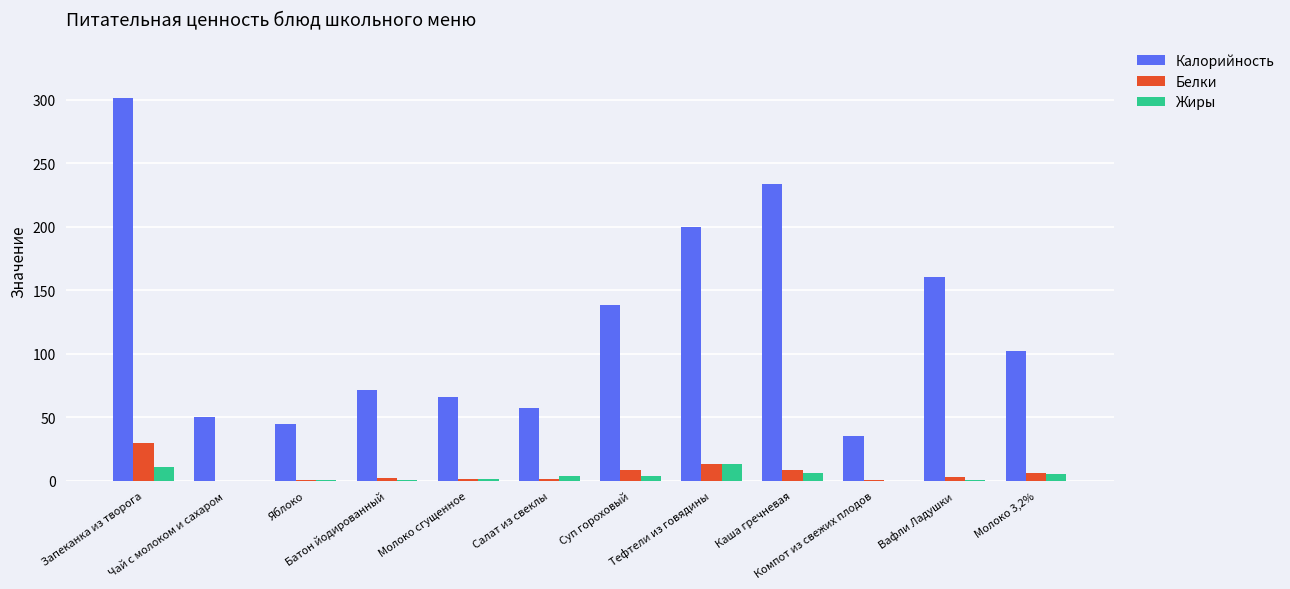

True or false: Белки has a value of 5.8 at Молоко 3,2%.

True